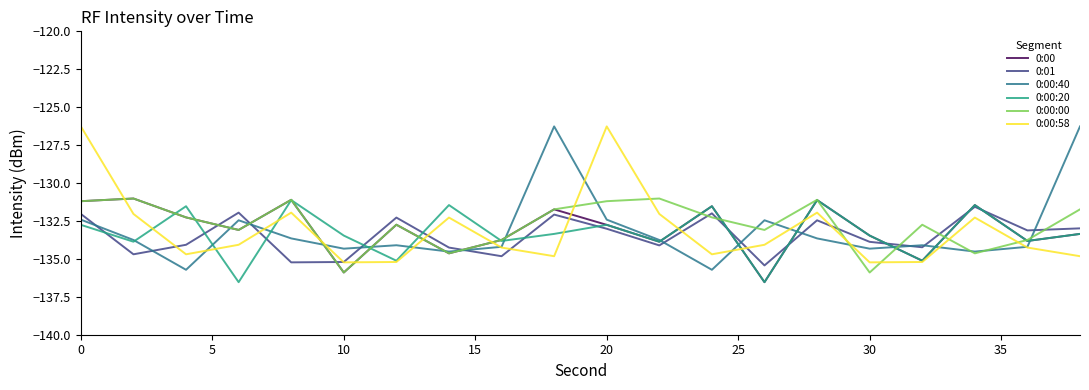

What is the lowest value of the 0:00 series?

-136.5